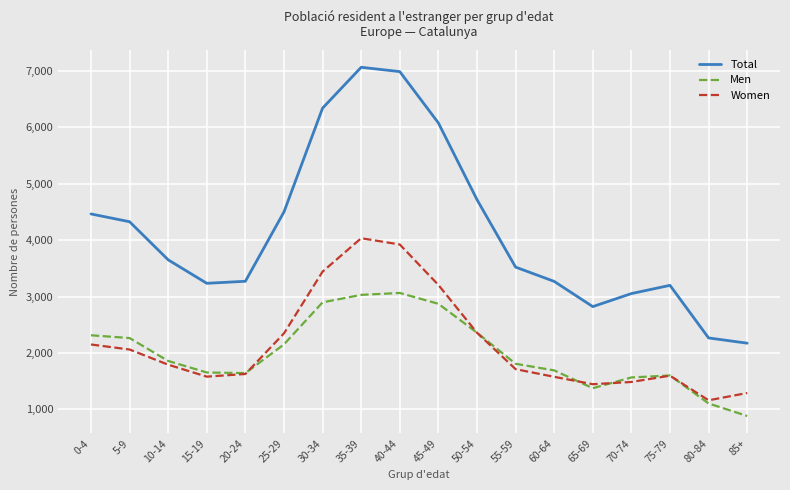

List the series in order of their peak value, highest first.

Total, Women, Men